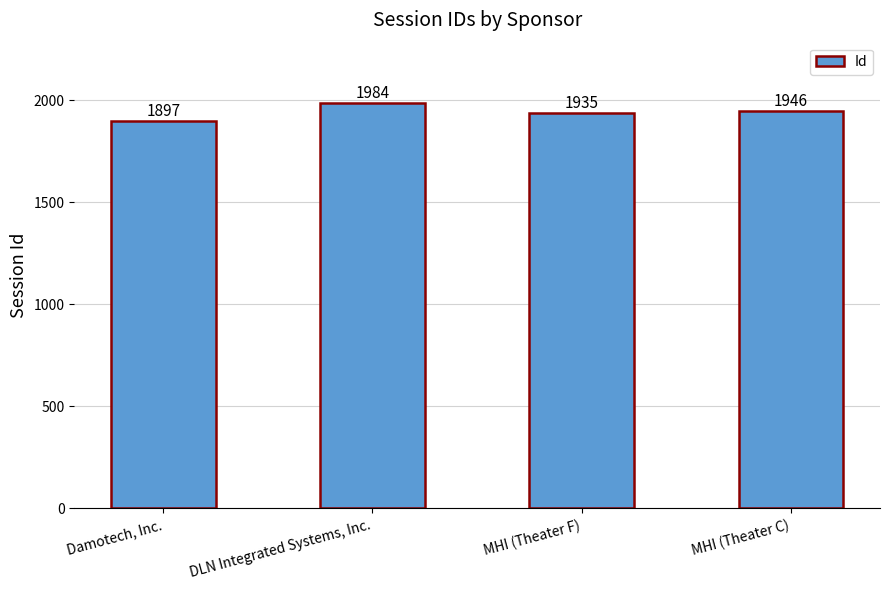

Reading right to left, list all the values displayed in this chart.

1946	1935	1984	1897